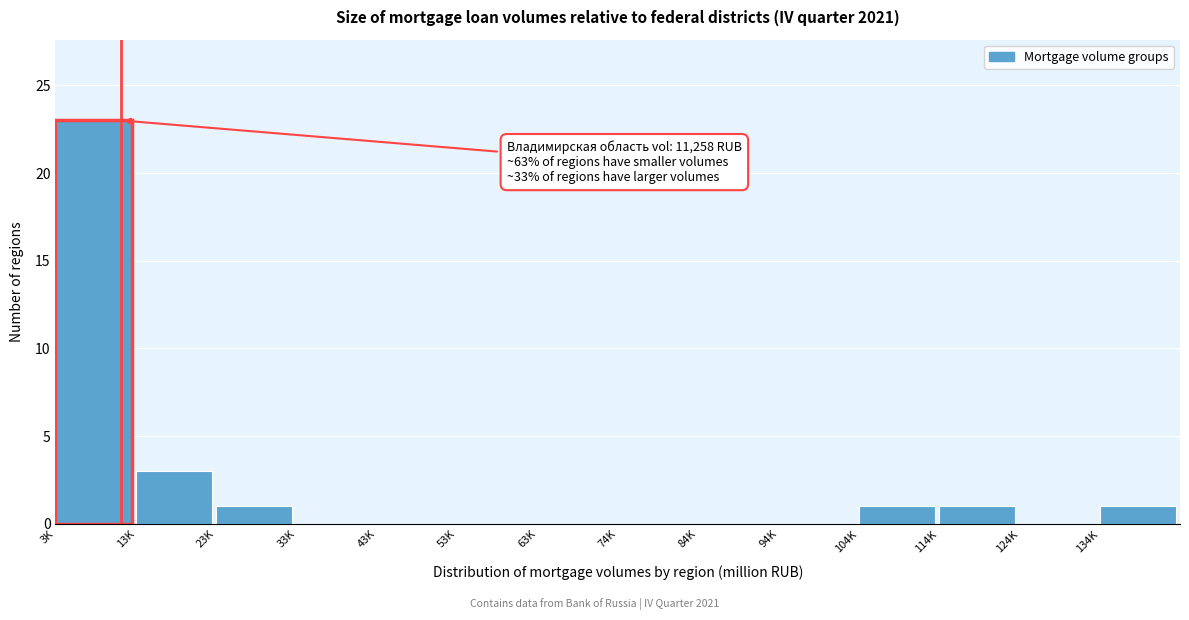

Reading left to right, transcribe all the data shown in this chart.

3K=23	13K=3	23K=1	33K=0	43K=0	53K=0	63K=0	74K=0	84K=0	94K=0	104K=1	114K=1	124K=0	134K=1